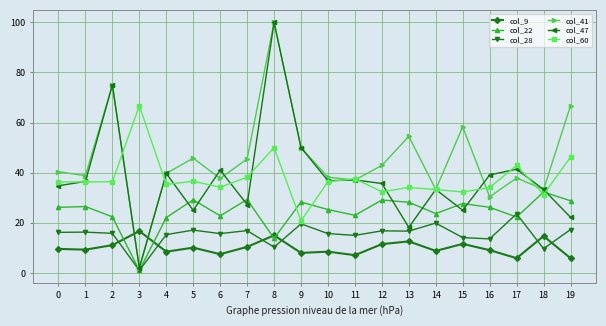

True or false: col_41 has a value of 58.3 at 15.

True